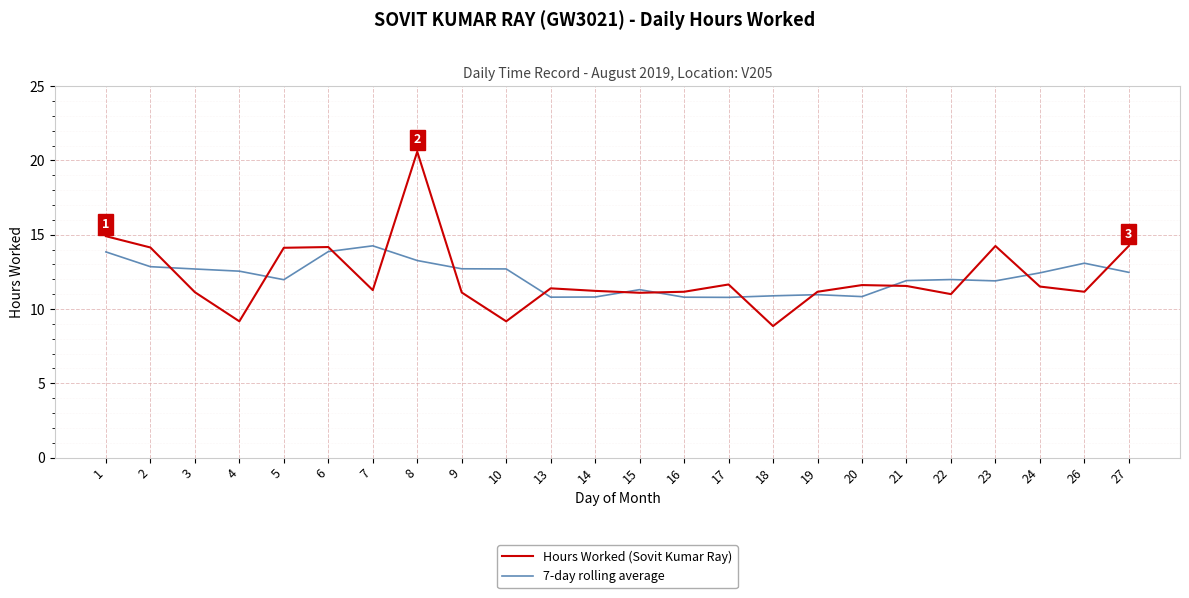

Count the number of data series in this chart.

2